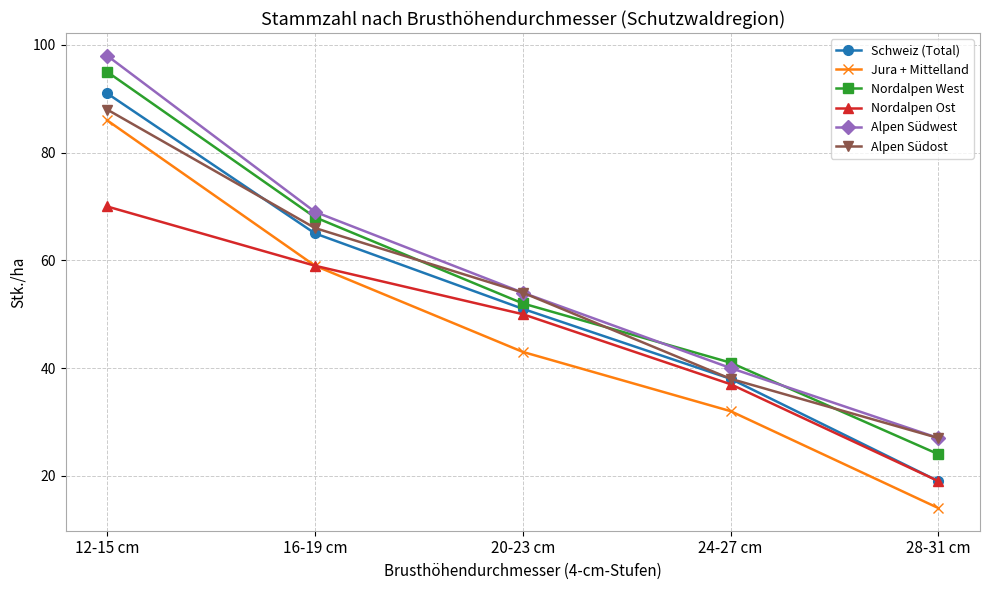

What is the sum of the Schweiz (Total) values at 20-23 cm and 16-19 cm?

116